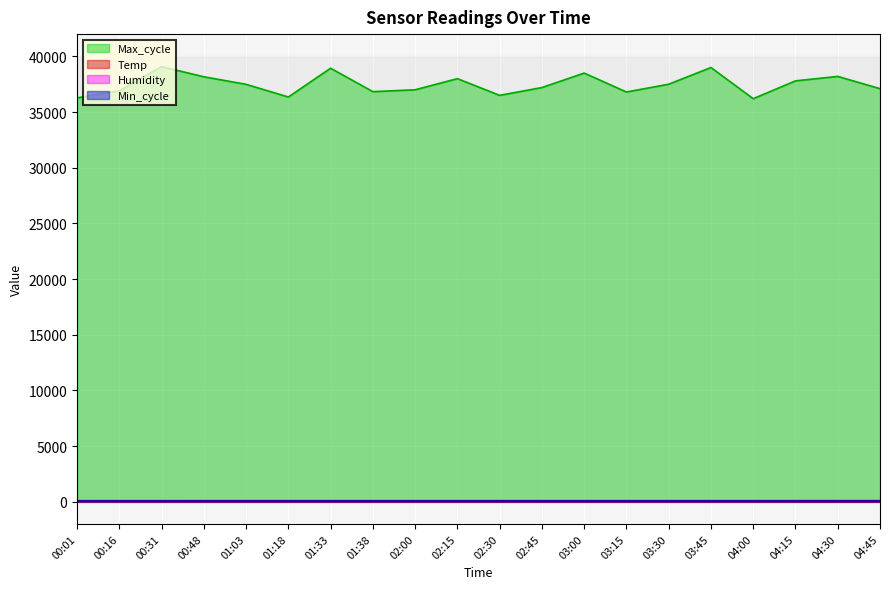

At how many categories does at least one series exceed 20759?

20